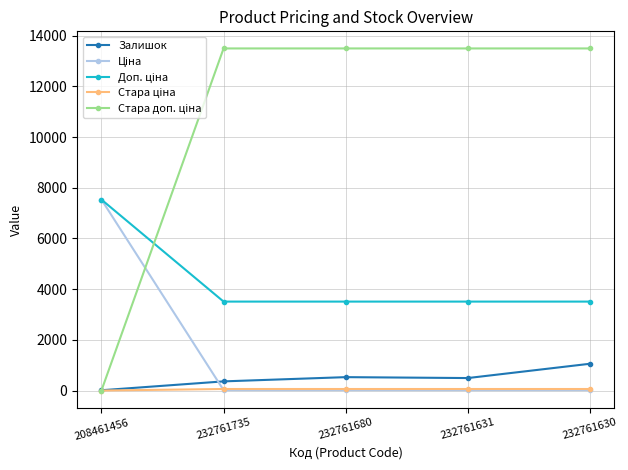

At how many categories does at least one series exceed 10465?

4